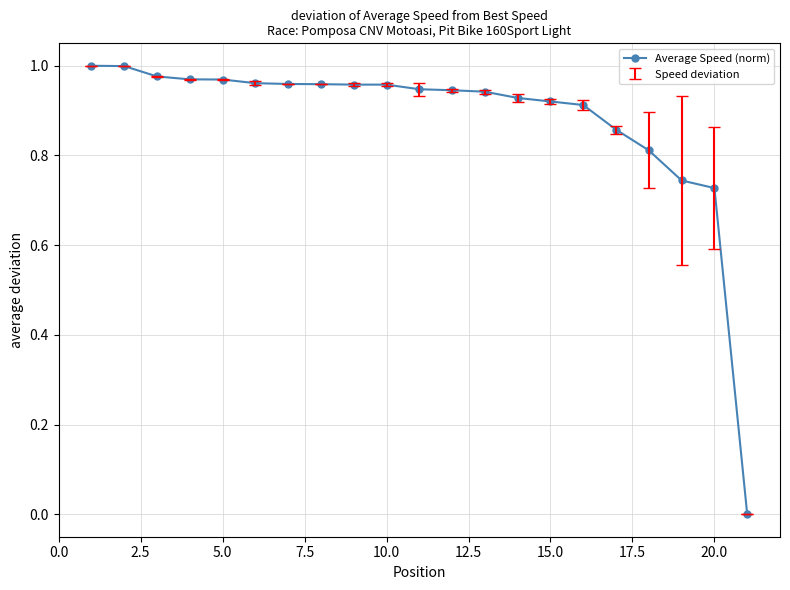

What is the difference between the maximum and second lowest values?

0.3